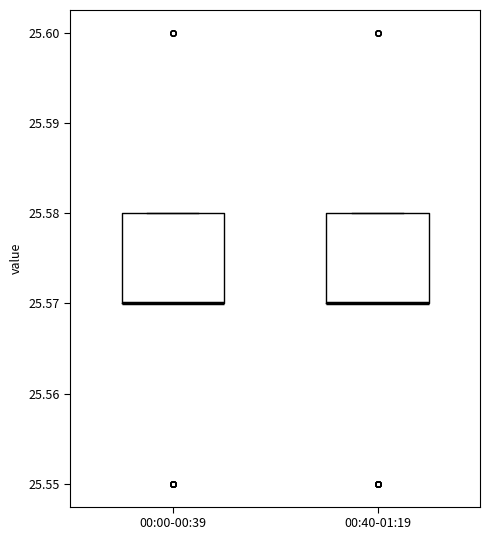

Reading left to right, transcribe this box plot: for each box, give where its median line is, the range the box spans, and where its two whiskers end, as read against the y-axis. The values are not printed on the chart, so give them approximately, as read against the axis.

00:00-00:39: median 25.57 (drawn on the box's lower edge), box 25.57 to 25.58, whiskers 25.57 to 25.58
00:40-01:19: median 25.57 (drawn on the box's lower edge), box 25.57 to 25.58, whiskers 25.57 to 25.58